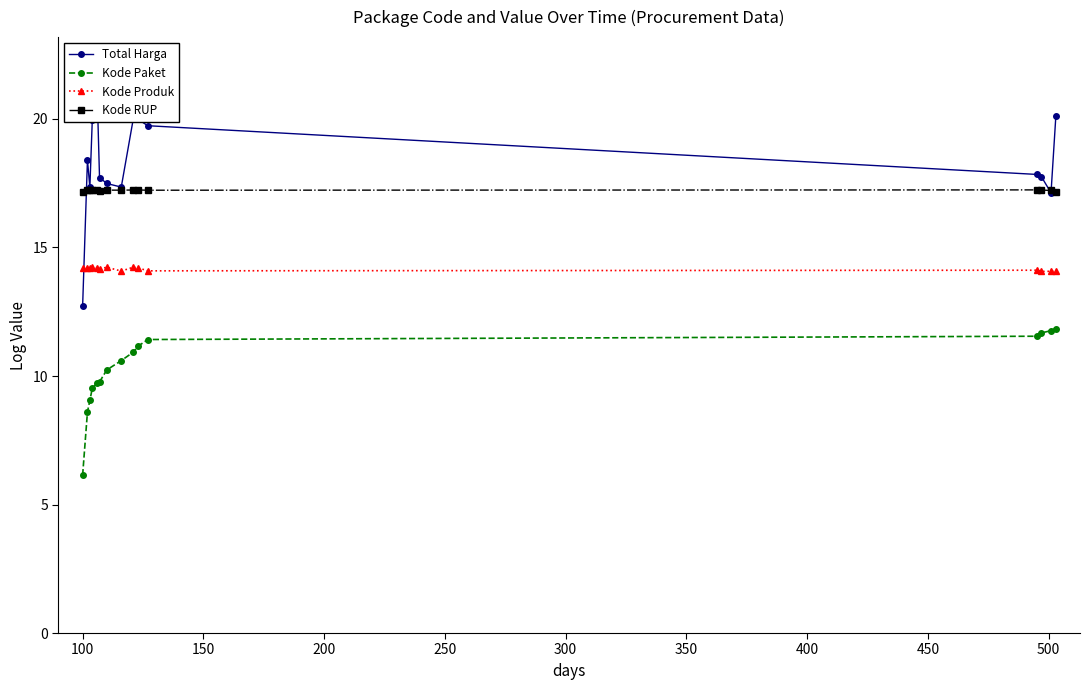

Which series has the largest range (max minus min)?

Total Harga